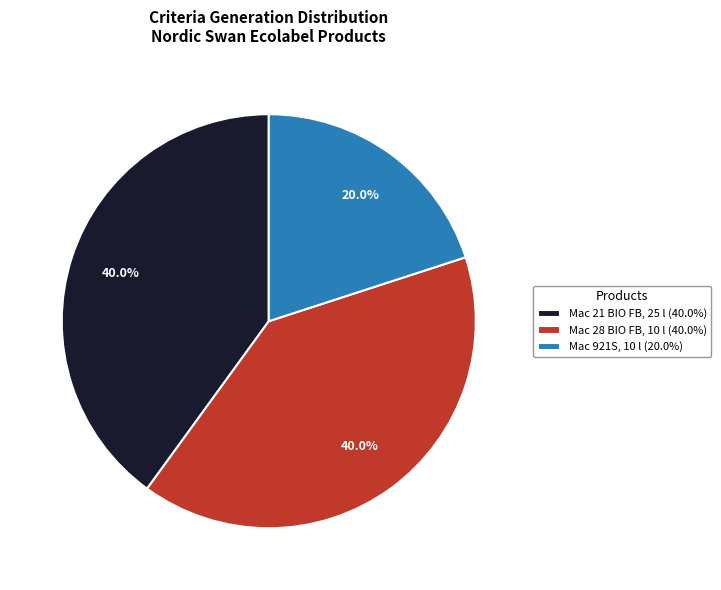

How much of the chart is everything except Mac 921S, 10 l (20.0%)?

80.0%